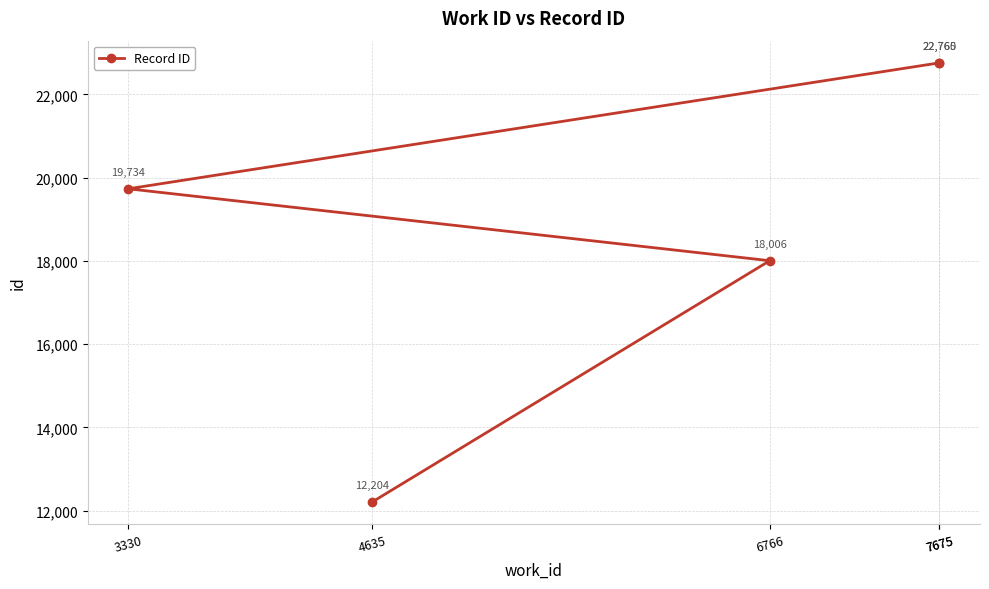

How many data points does each series have?

5